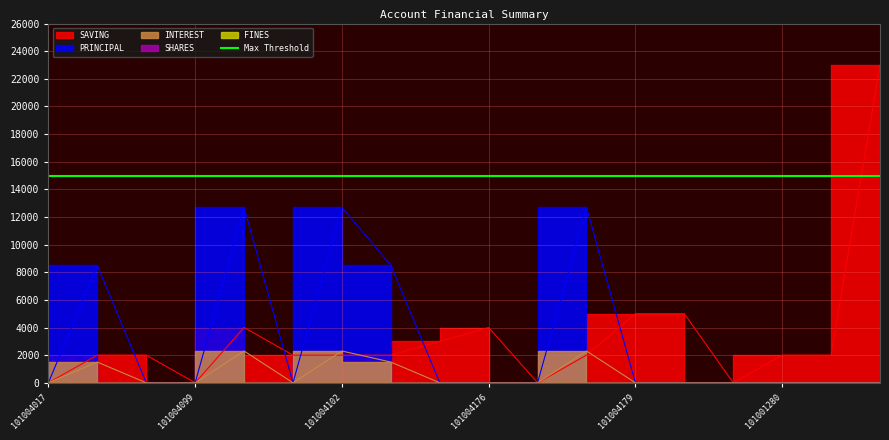

How many data points in INTEREST are above 0?

5